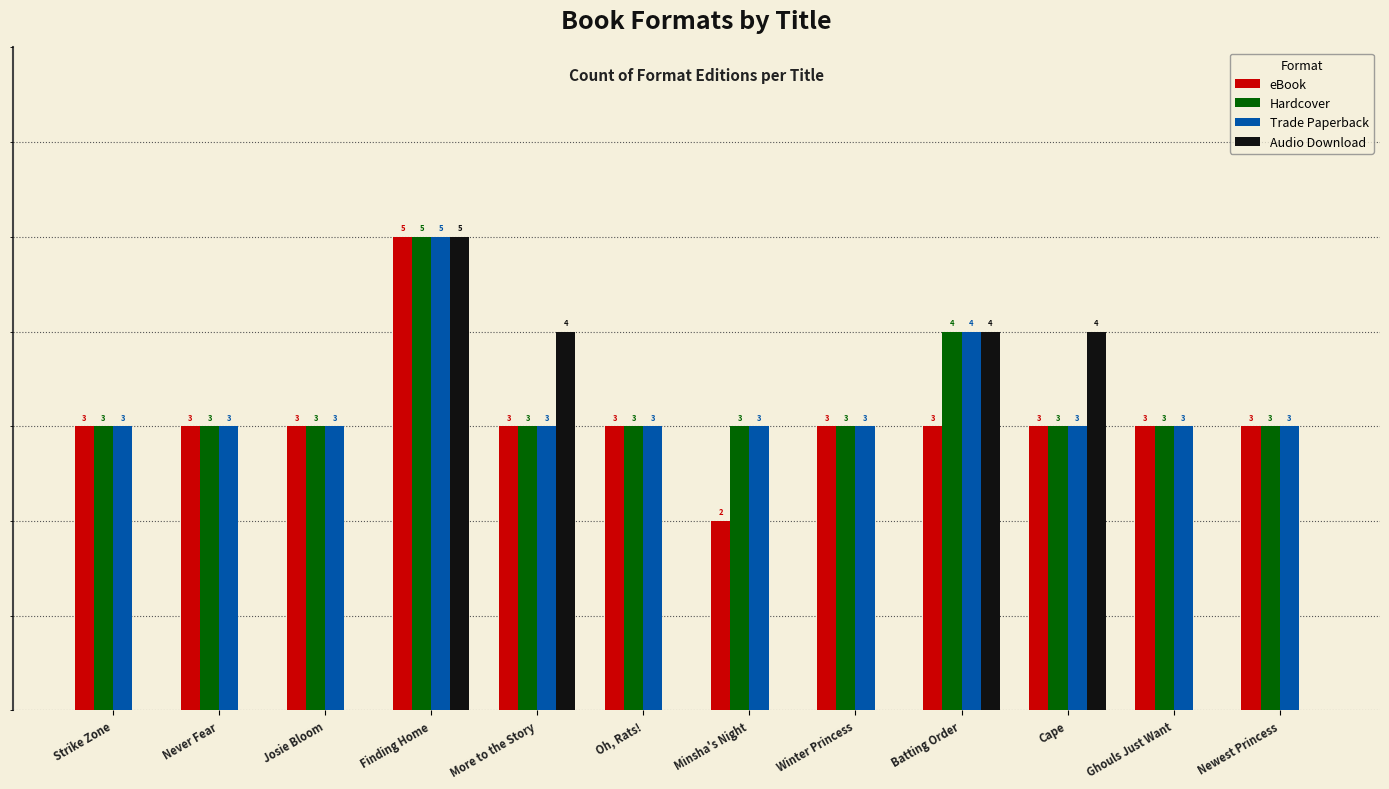

At which label is Trade Paperback closest to 4?

Batting Order